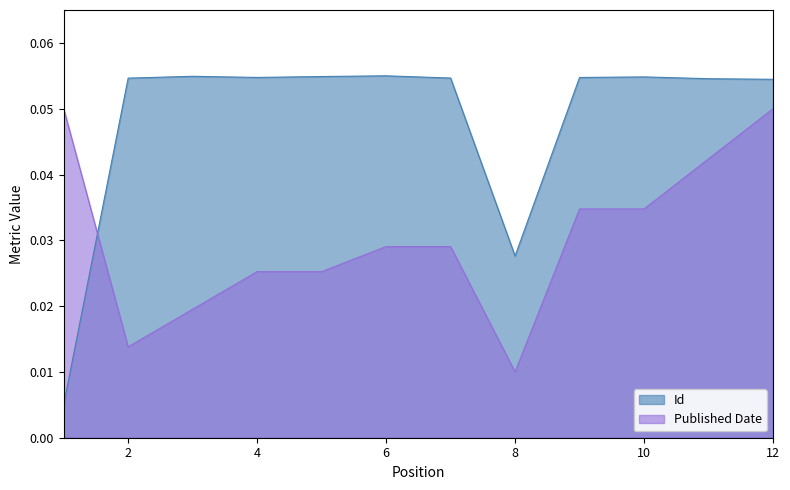

How many distinct data groups are displayed?

2